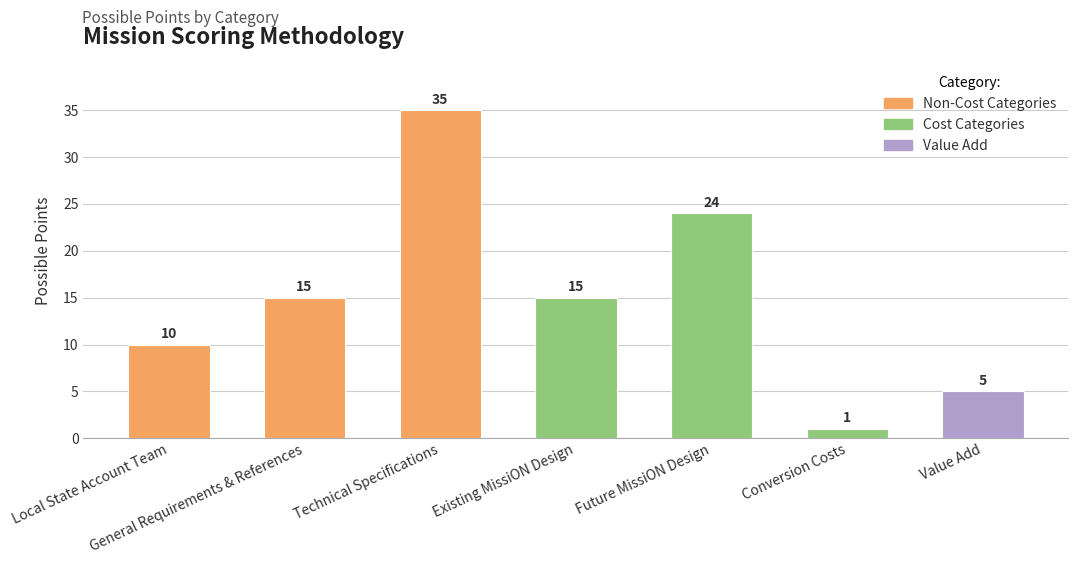

What is the approximate value at Future MissiON Design, to the nearest 5?

25